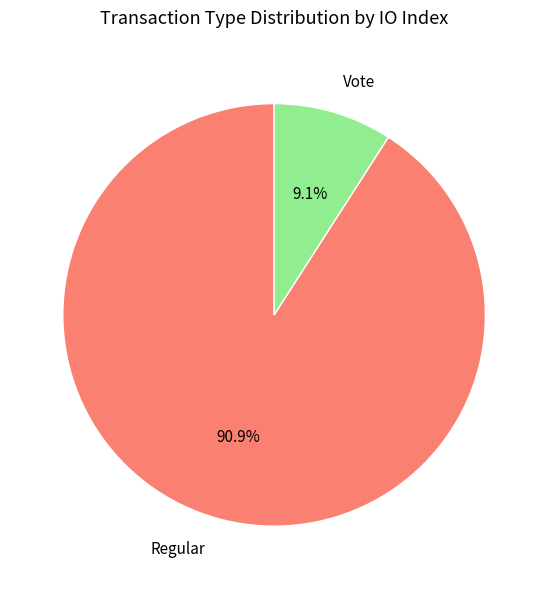

The Vote slice represents 9% of the pie. True or false?

True